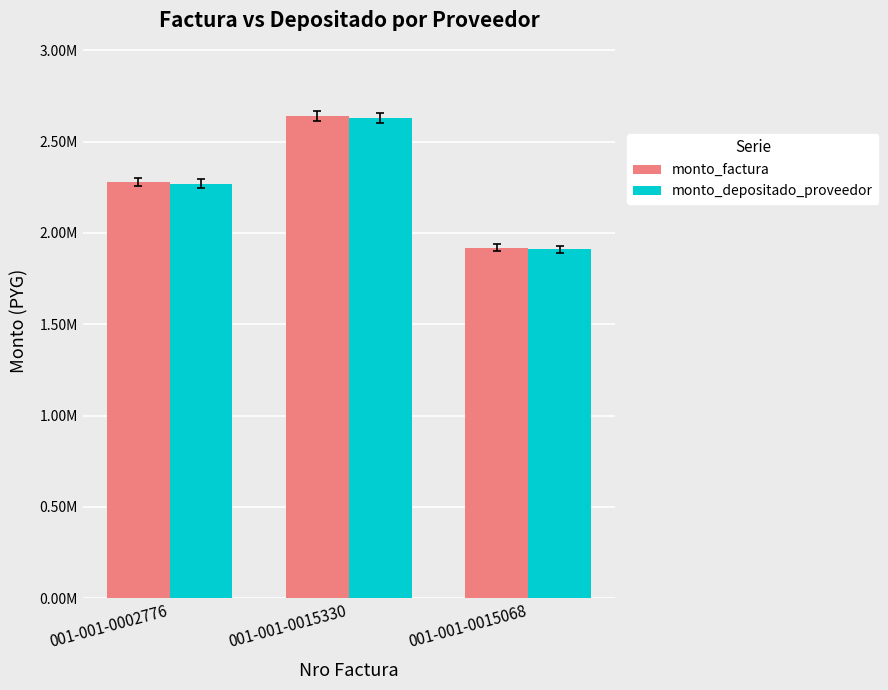

What are all the series names shown in the legend?

monto_factura, monto_depositado_proveedor